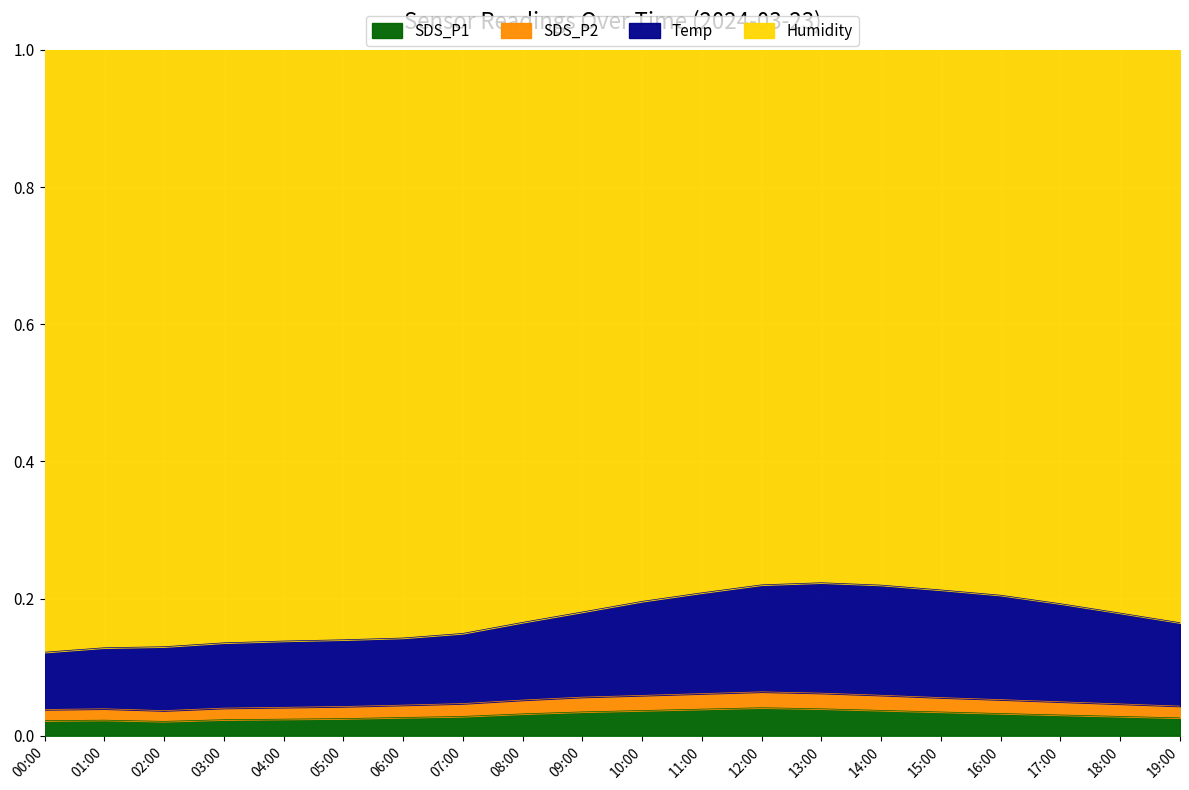

The value of Temp at 17:00 is 0.2. True or false?

True